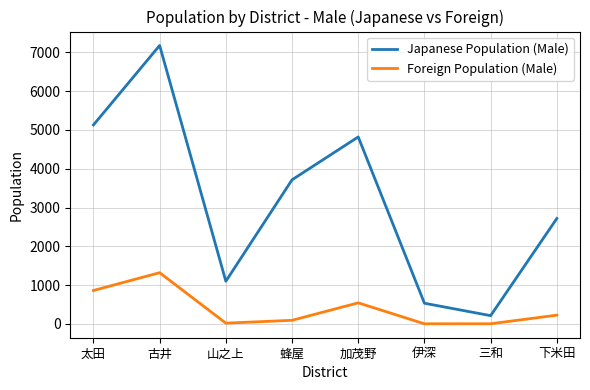

True or false: Japanese Population (Male) and Foreign Population (Male) intersect in this chart.

False